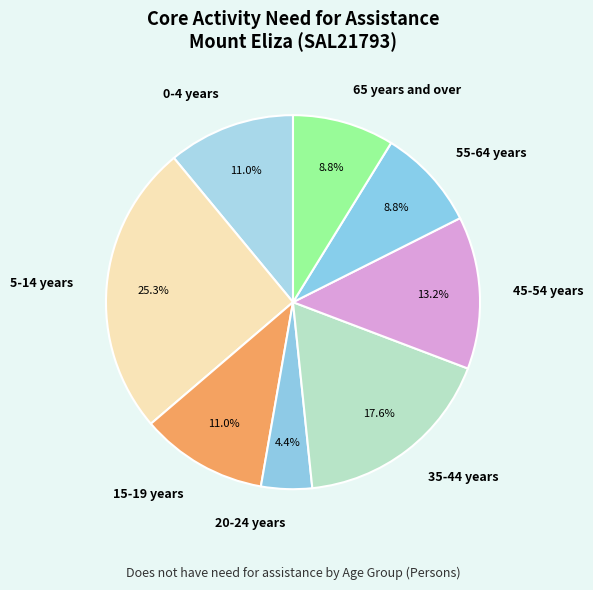

Which slice is the largest?

5-14 years